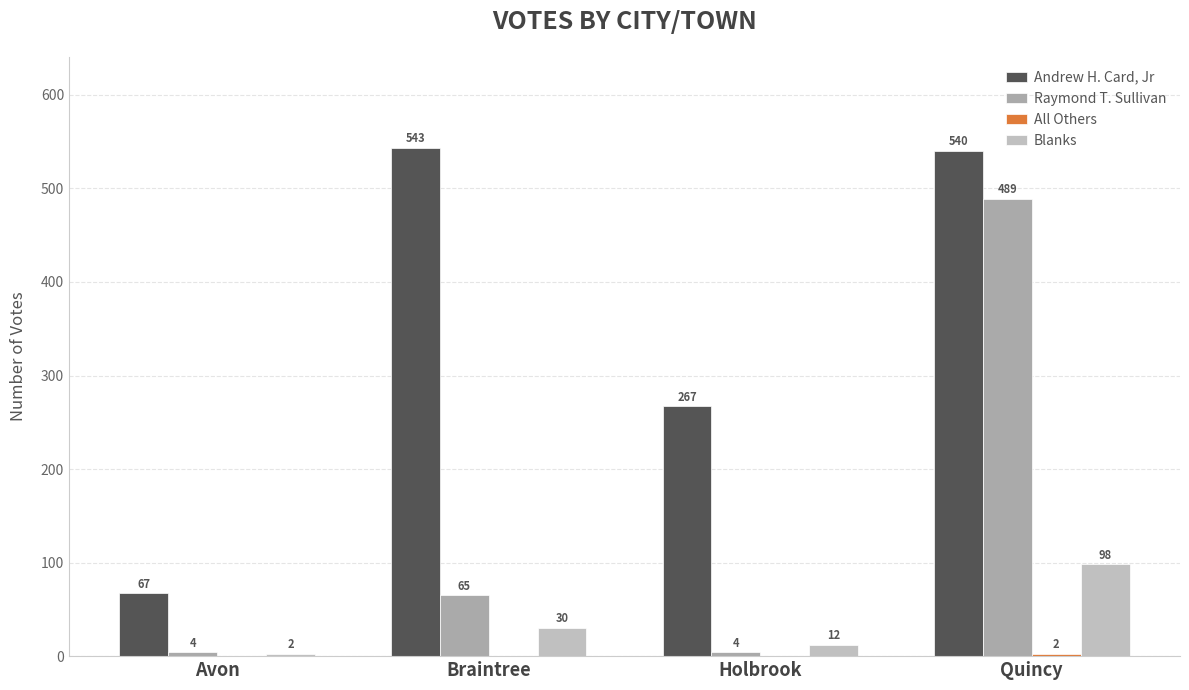

What is the sum of all All Others values?

2